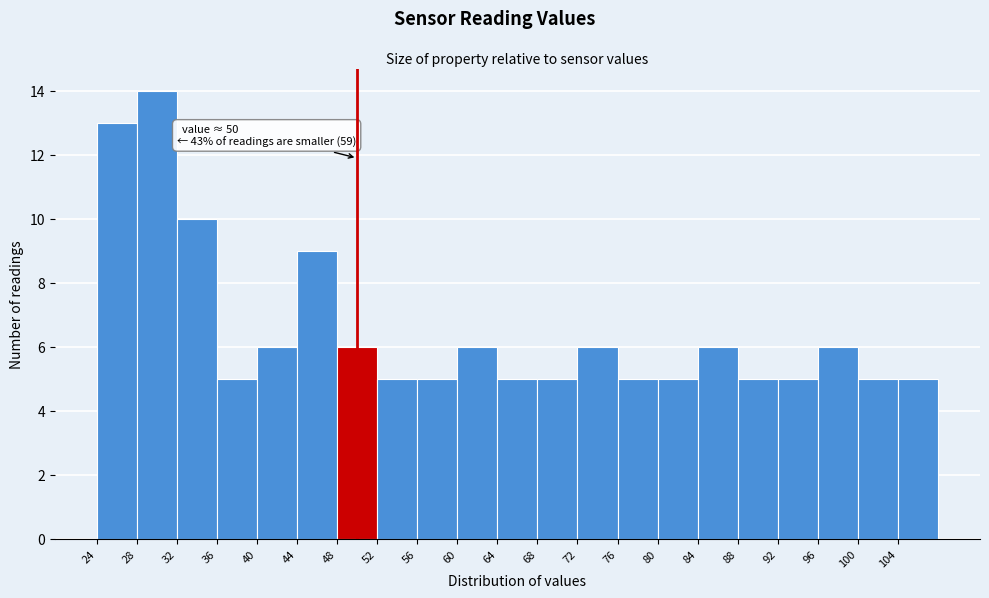

Which range on the x-axis has the tallest bar?

28 to 32